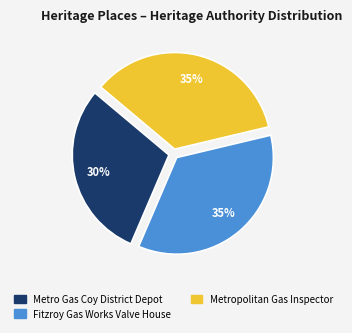

Is there a majority slice in this chart?

No